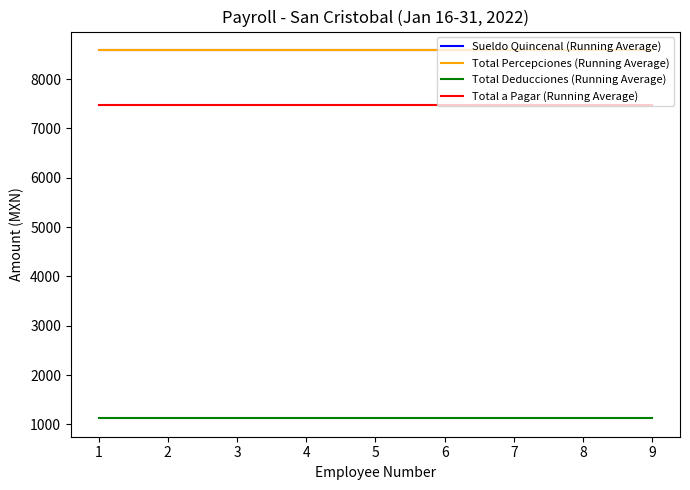

Does the chart have visible grid lines?

No